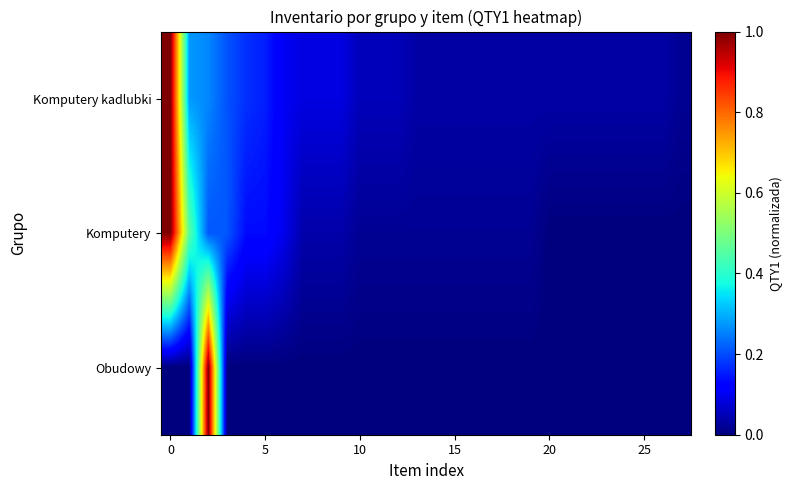

Reading left to right, transcribe all the data shown in this chart.

Komputery kadlubki: 1.0	0.3	0.3	0.2	0.2	0.2	0.1	0.1	0.1	0.1	0.1	0.1	0.1	0.0	0.0	0.0	0.0	0.0	0.0	0.0	0.0	0.0	0.0	0.0	0.0	0.0	0.0	0.0
Komputery: 1.0	0.5	0.2	0.2	0.1	0.1	0.1	0.0	0.0	0.0	0.0	0.0	0.0	0.0	0.0	0.0	0.0	0.0	0.0	0.0	0.0	0.0	0.0	0.0	0.0	0.0	0.0	0.0
Obudowy: 0.0	0.0	1.0	0.0	0.0	0.0	0.0	0.0	0.0	0.0	0.0	0.0	0.0	0.0	0.0	0.0	0.0	0.0	0.0	0.0	0.0	0.0	0.0	0.0	0.0	0.0	0.0	0.0